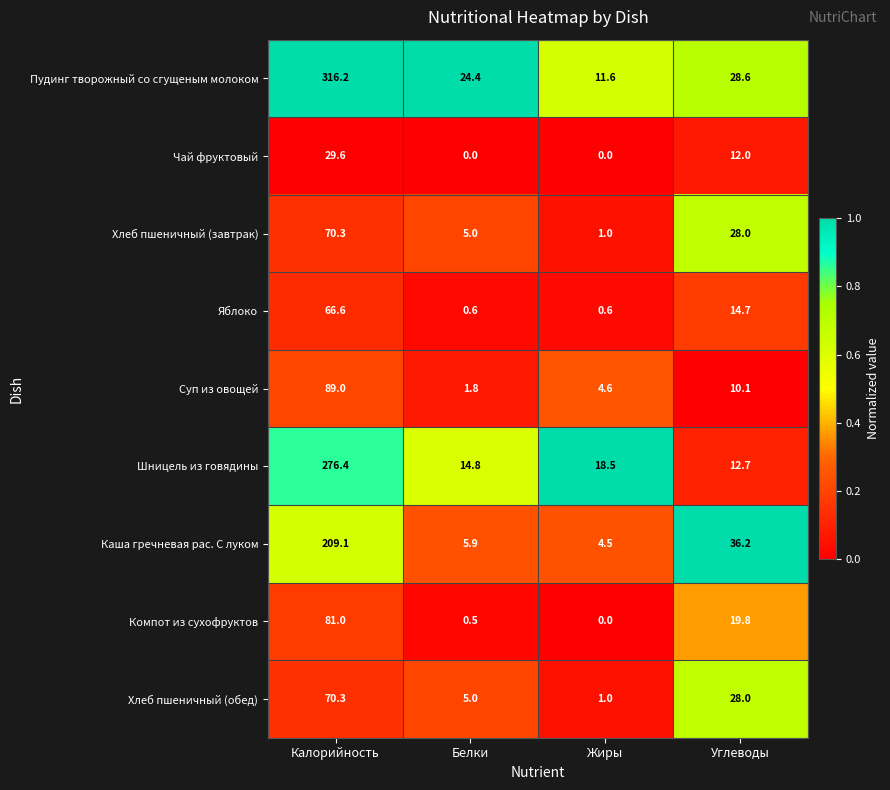

Which label corresponds to the largest value in the chart?

Калорийность